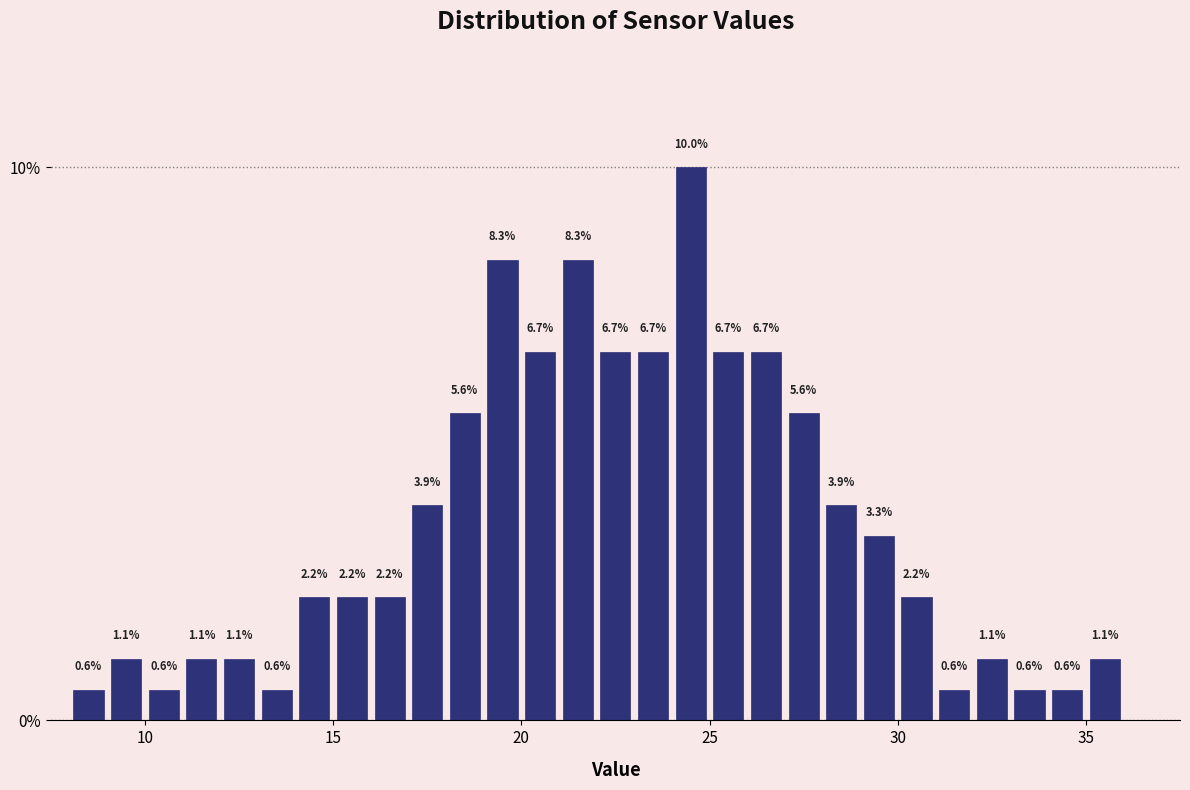

Around what value on the x-axis is the tallest bar? Give the approximate position of its centre, as read against the axis.

24.5